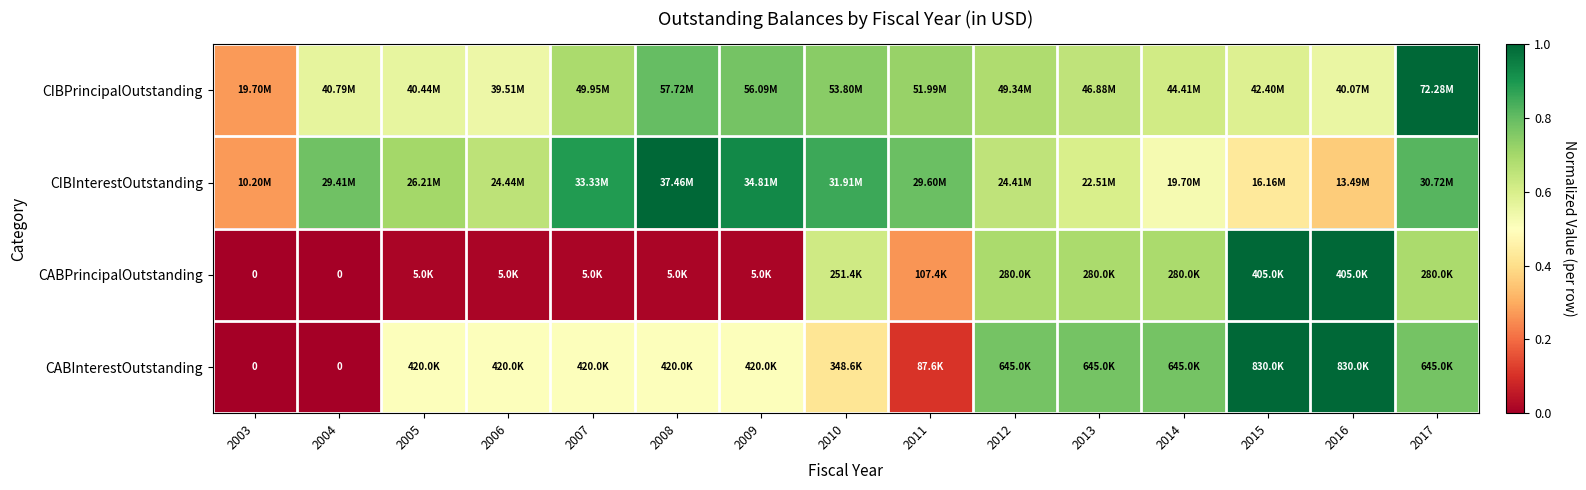

Between 2009 and 2004, which is larger?

2009